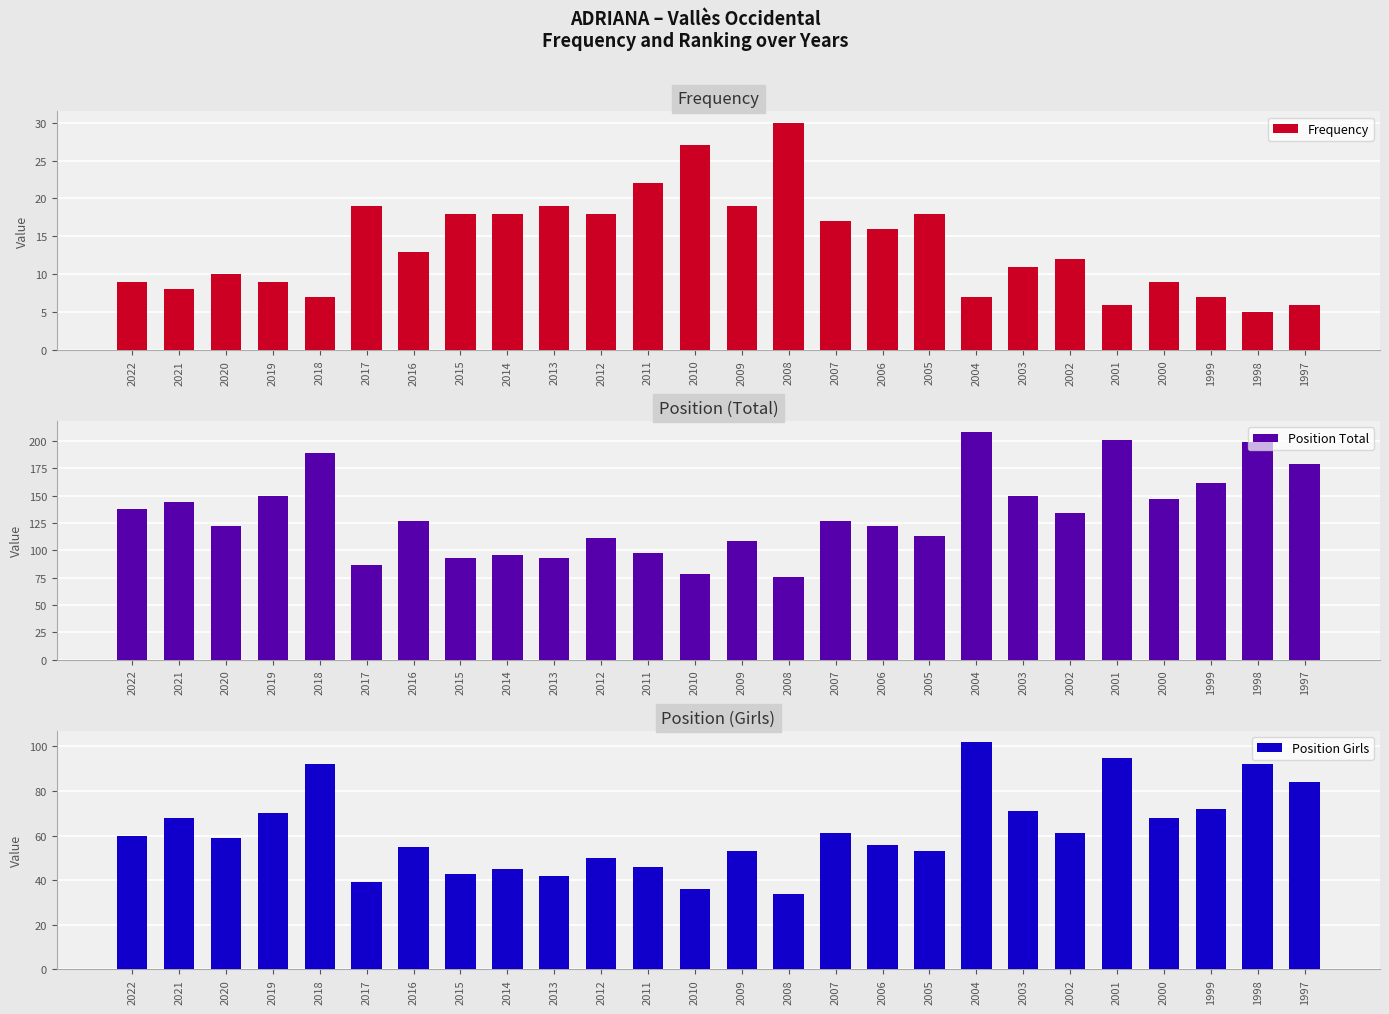

Which series has the largest range (max minus min)?

Position Total